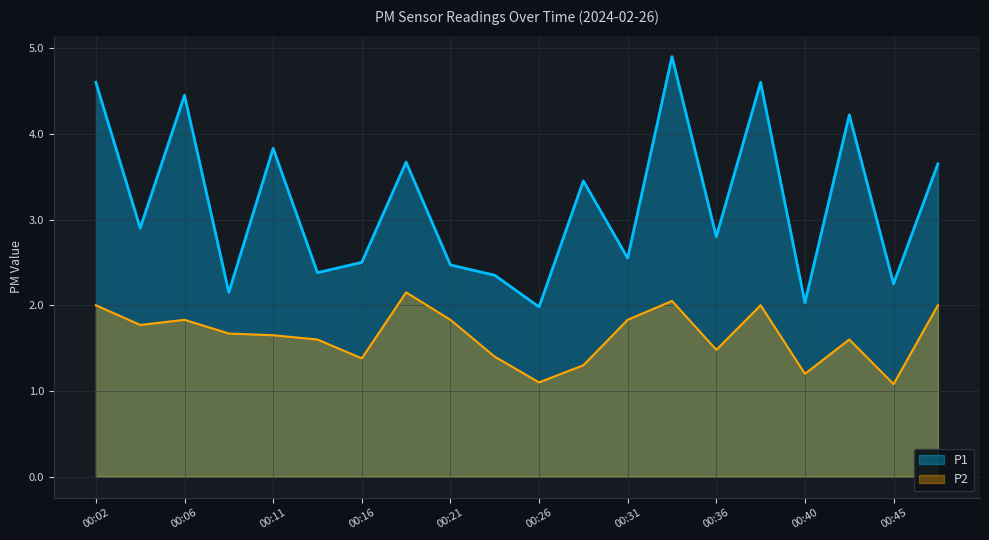

In P1, how many points are higher than both neighbors (excluding endpoints)?

7